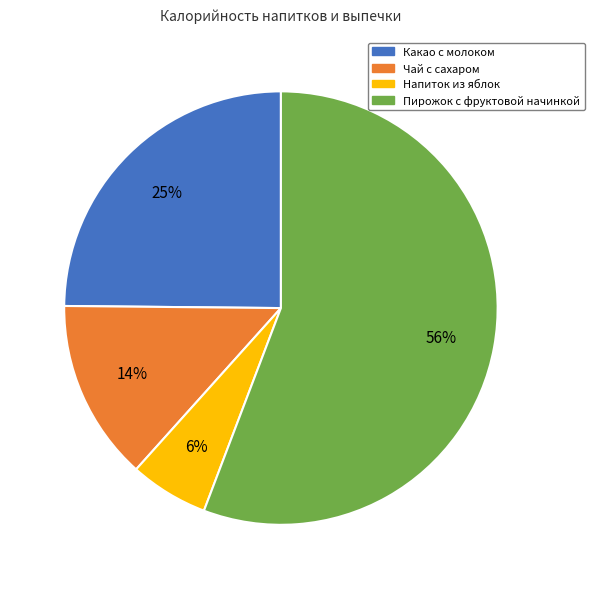

Is there any slice that represents more than half of the pie?

Yes